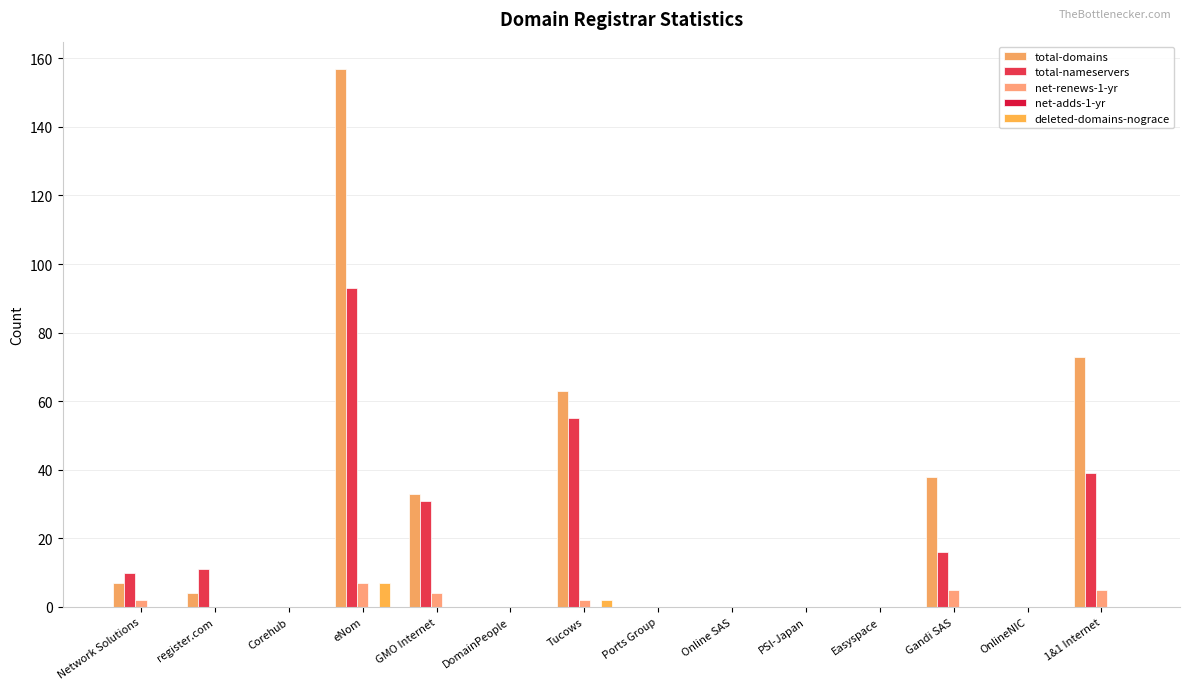

At GMO Internet, list the series in order from largest to smallest.

total-domains, total-nameservers, net-renews-1-yr, net-adds-1-yr, deleted-domains-nograce